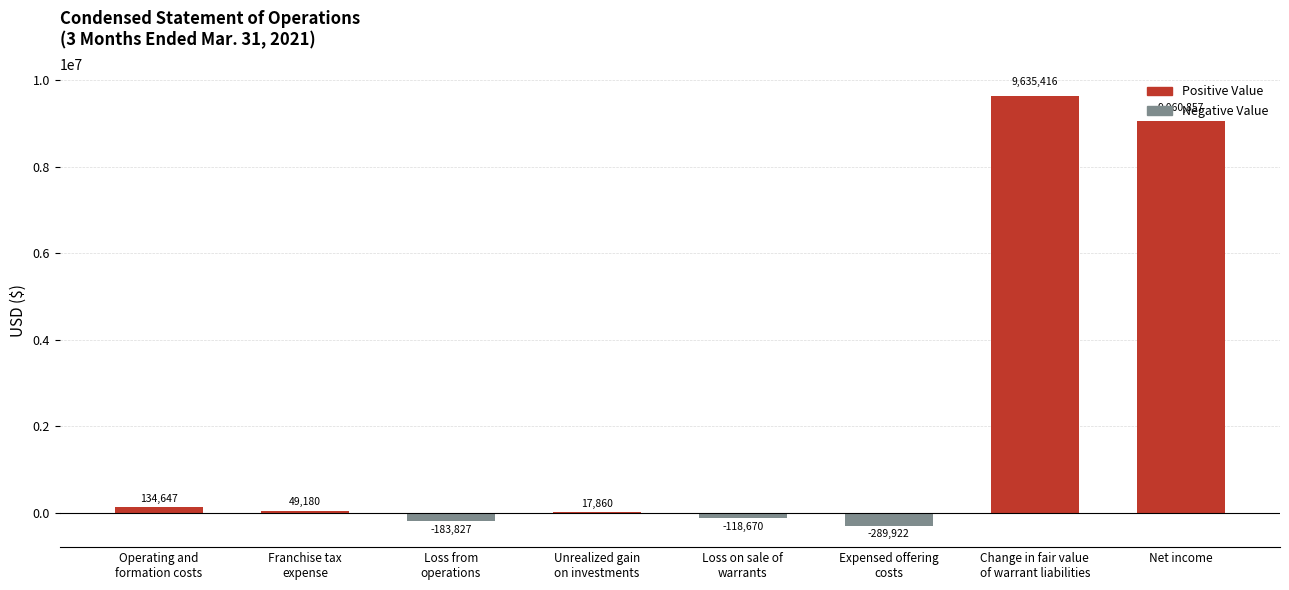

Count the number of data series in this chart.

1